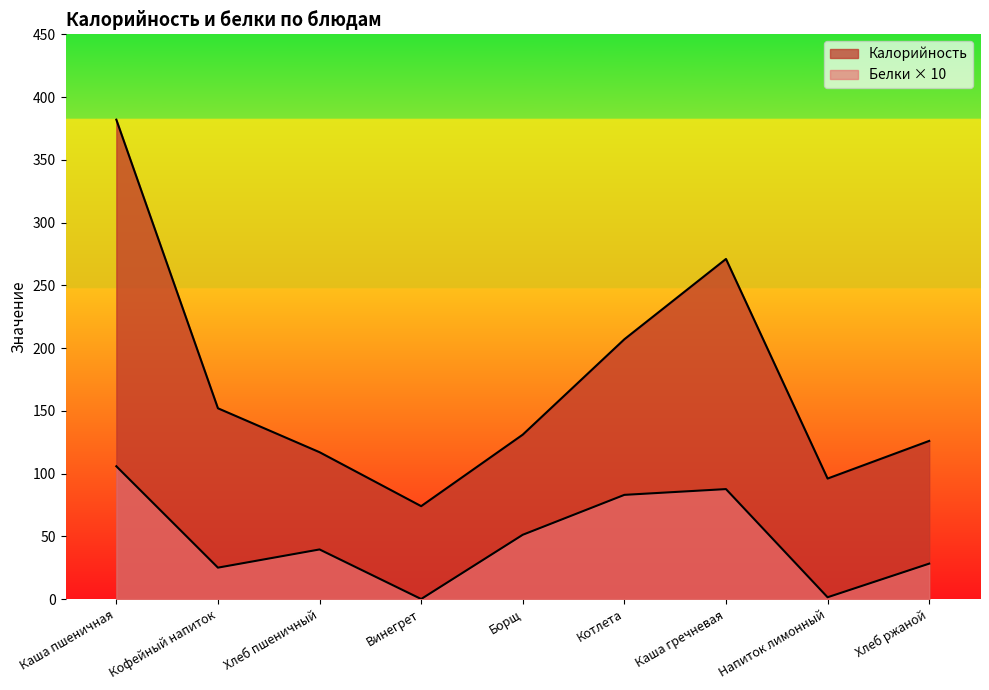

True or false: Белки and Калорийность intersect in this chart.

False